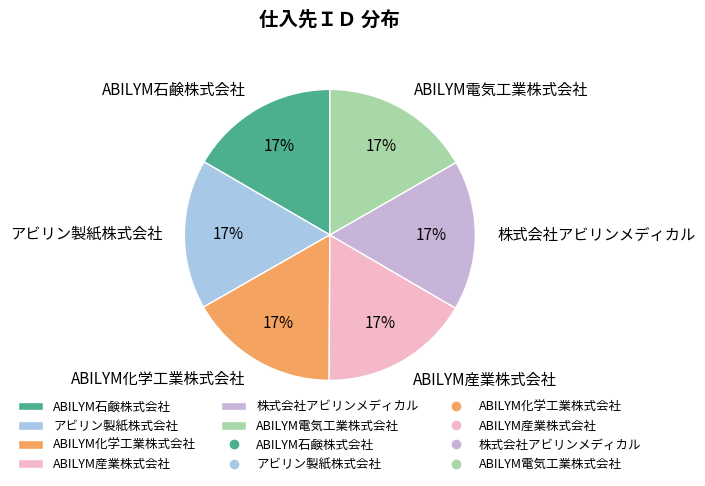

How many segments does this pie chart have?

6